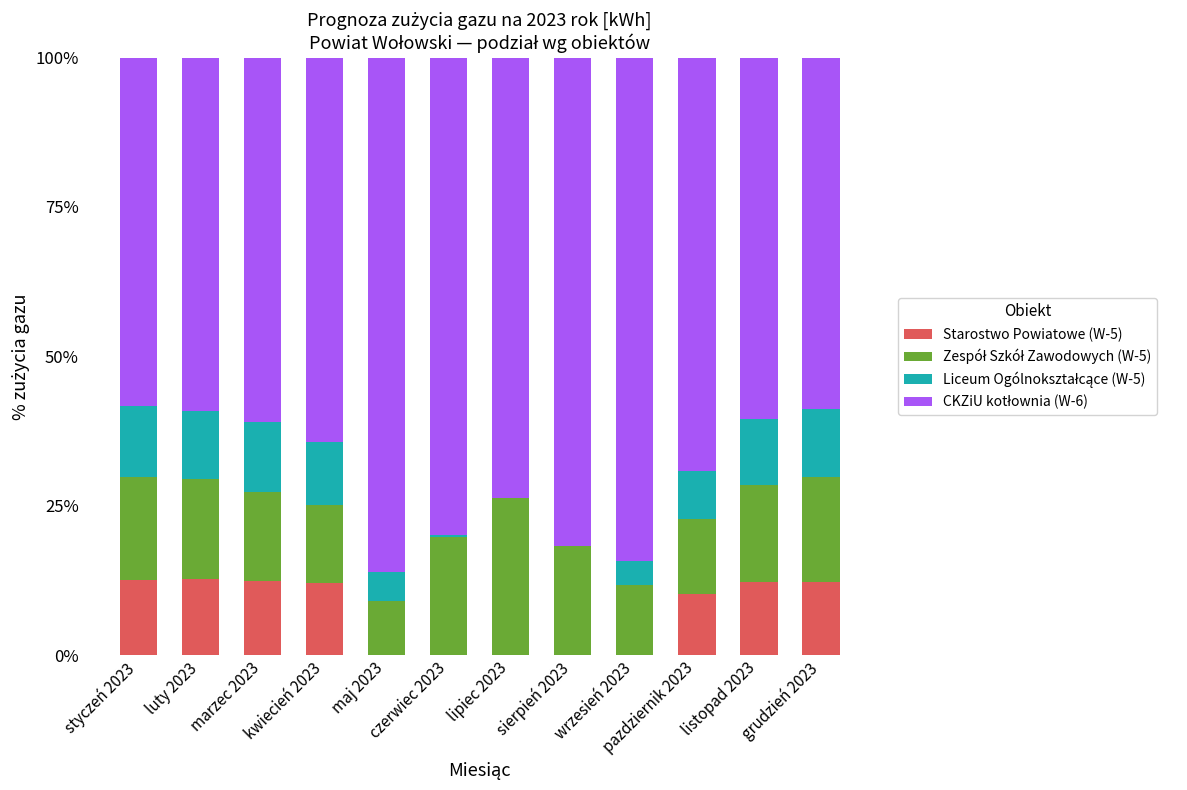

Is it true that Starostwo Powiatowe (W-5) equals -6.4 at maj 2023?

False